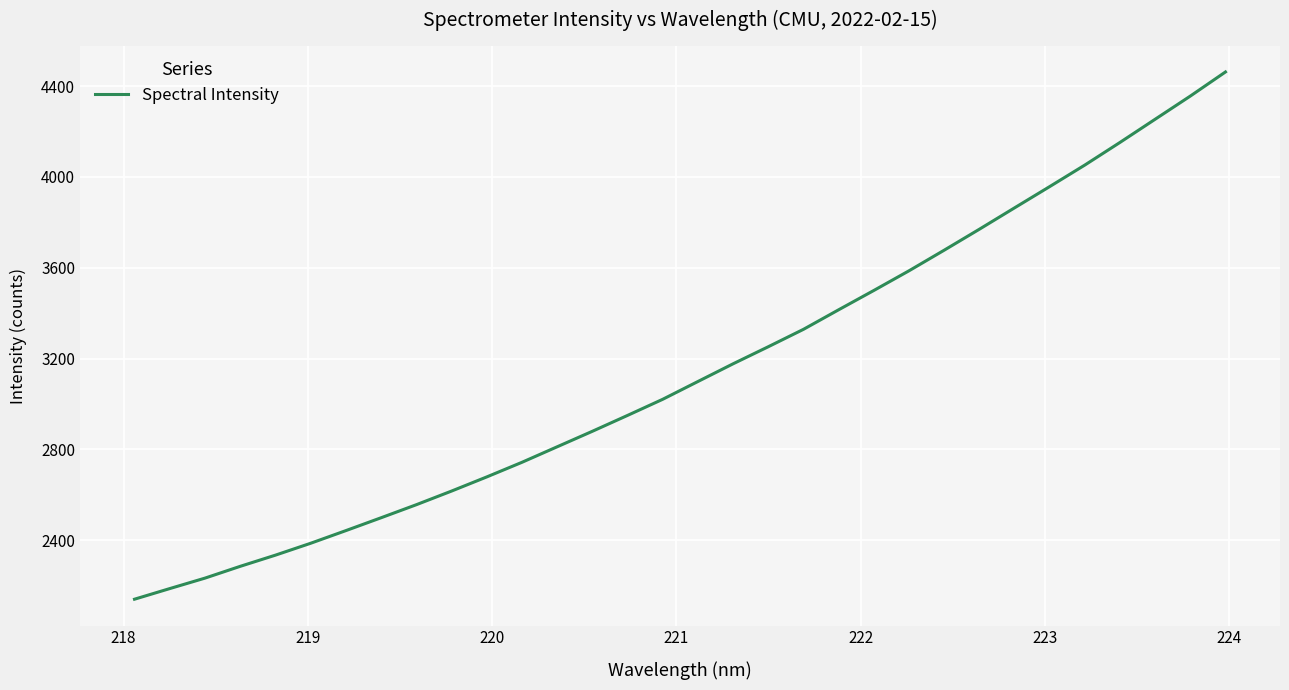

What is the minimum value shown in the chart?

2140.6